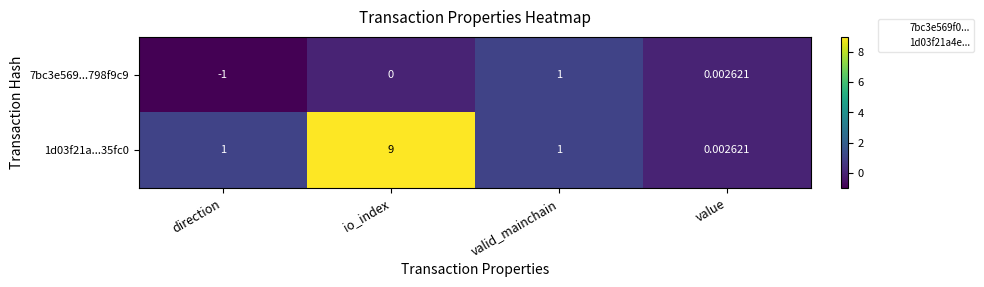

Where is 7bc3e569...798f9c9 nearest to the value 0?

io_index